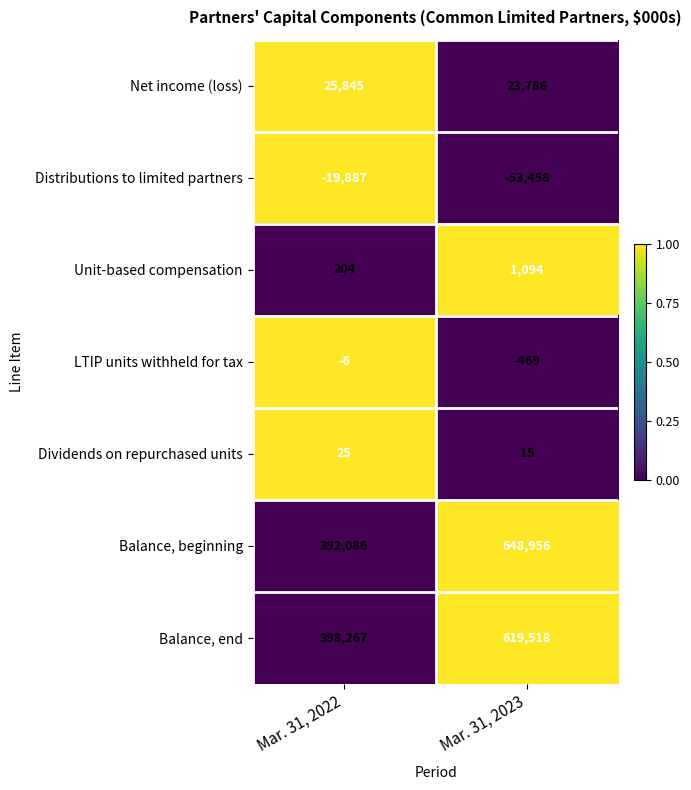

Which series has the largest total across all categories?

Balance, beginning